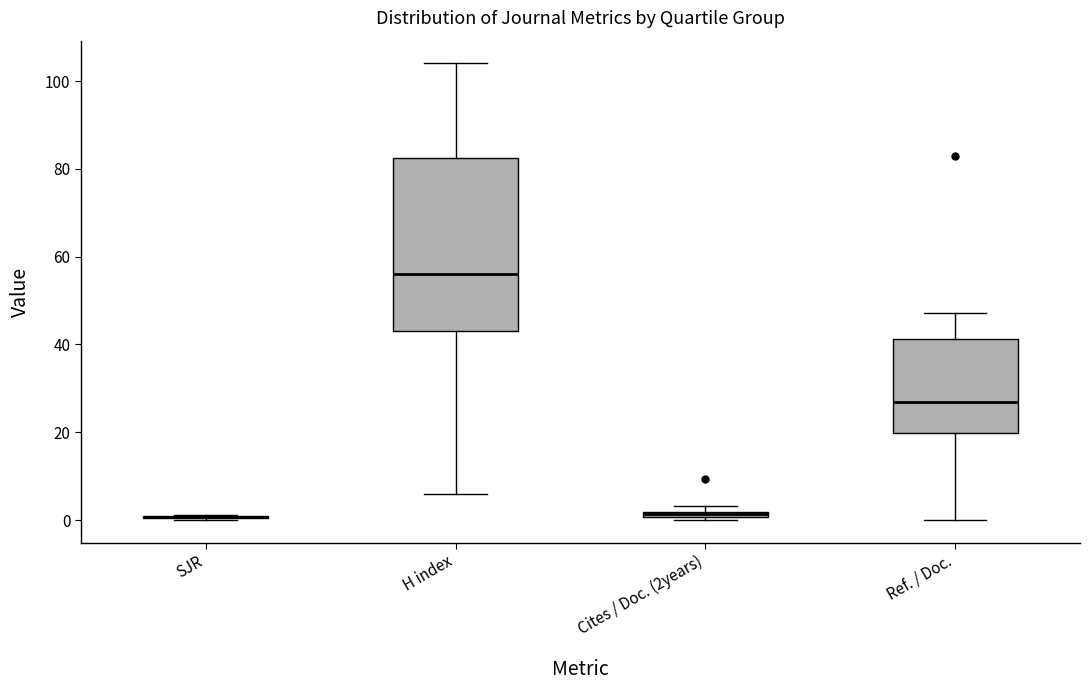

Which box is the tallest, from its lower edge to its upper edge?

H index